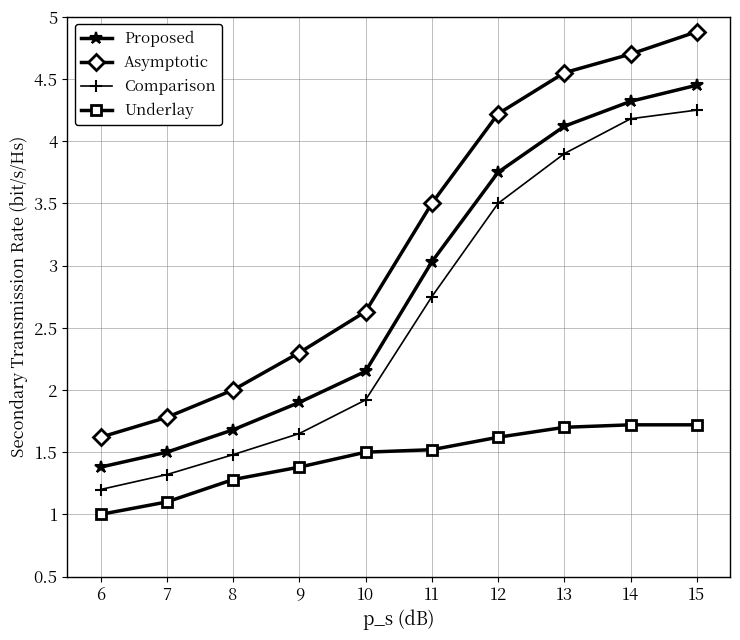

What is the minimum value for Comparison?

1.2